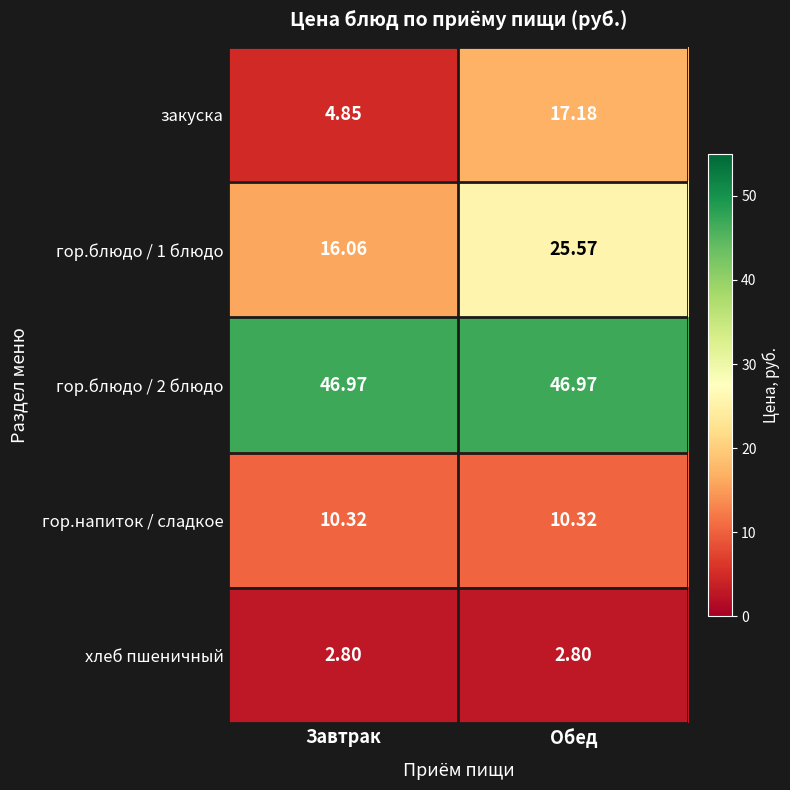

At which category is the sum across all series the highest?

Обед